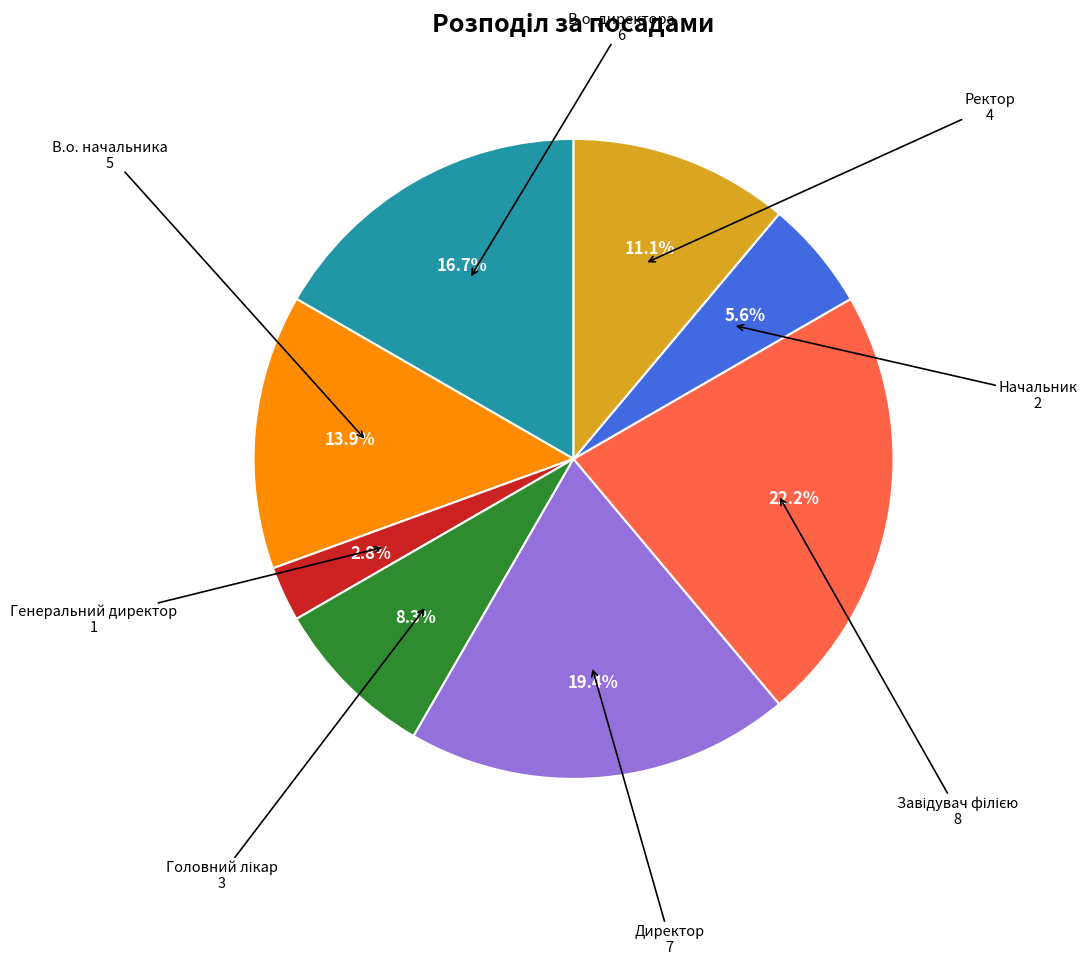

Is there any slice that represents more than half of the pie?

No